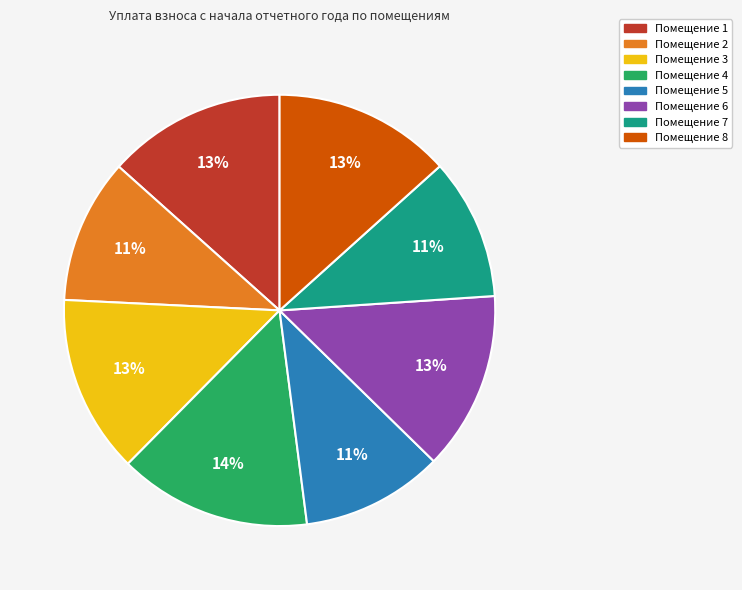

To the nearest percent, what is the average slice percentage?

12%